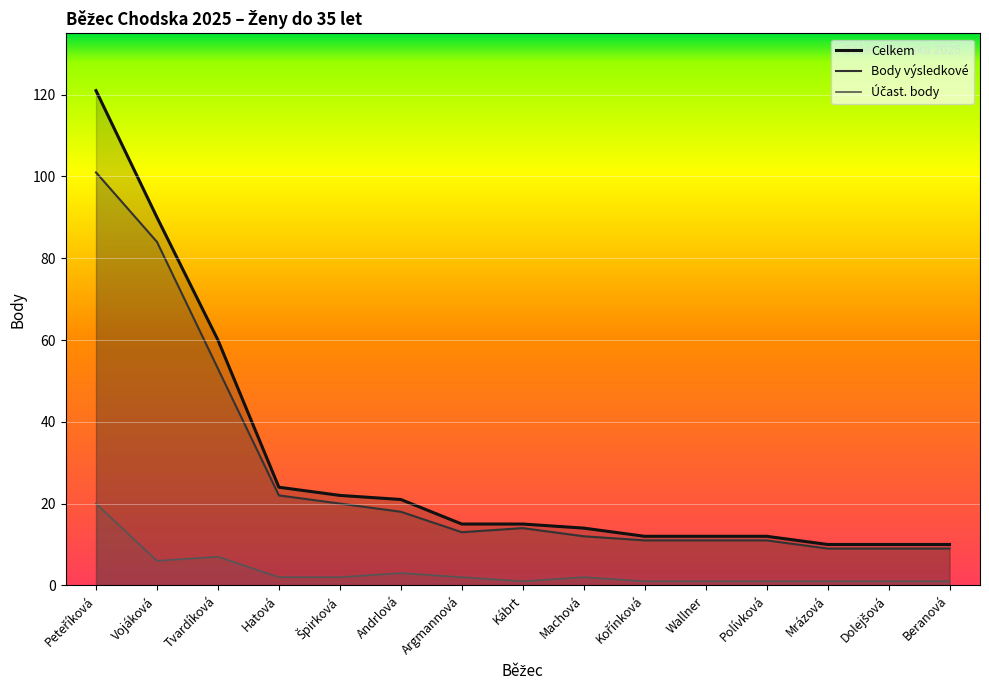

What are all the series names shown in the legend?

Účast. body, Body výsledkové, Celkem